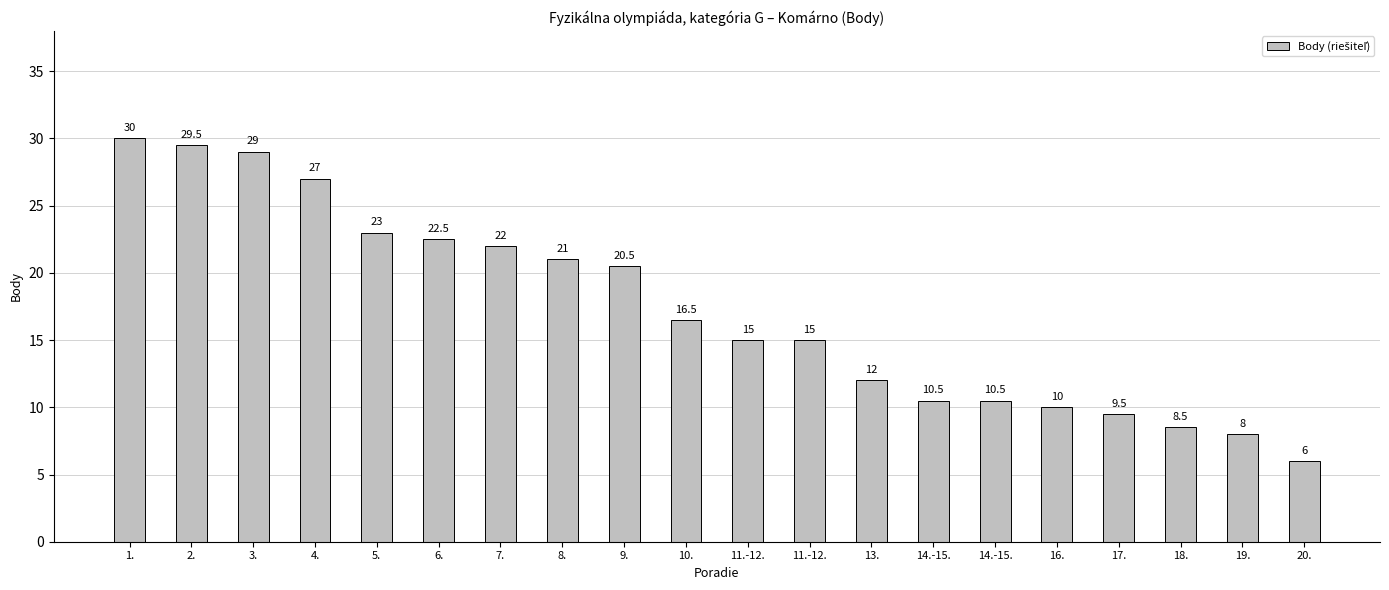

What is the ratio of the value at 17. to the value at 13.?

0.8